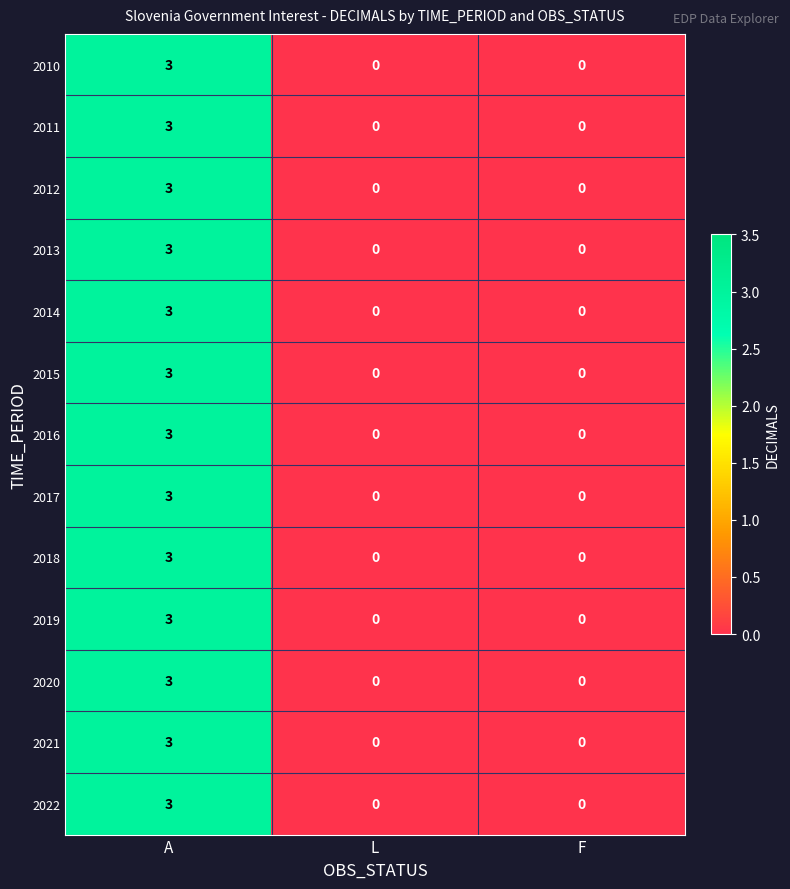

True or false: 2021 has a value of 3 at A.

True